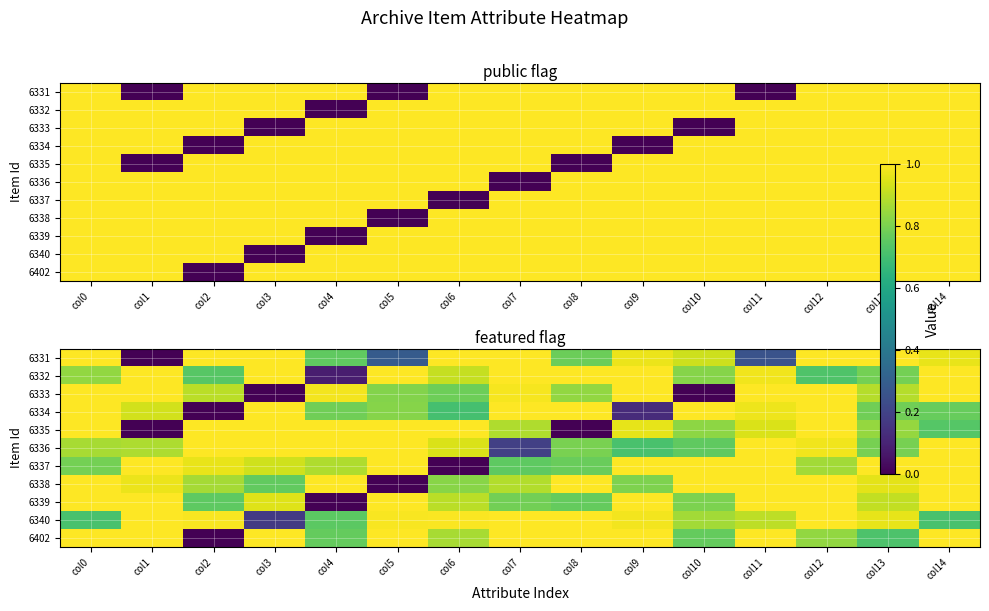

Is it true that 6333 equals 0.5 at col14?

False